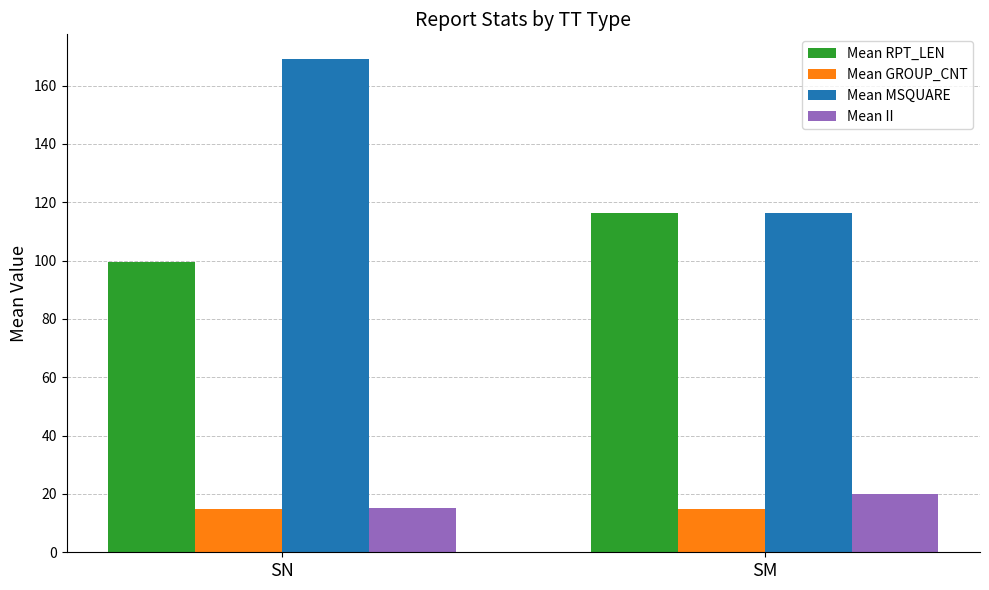

What is the smallest value displayed?

14.9